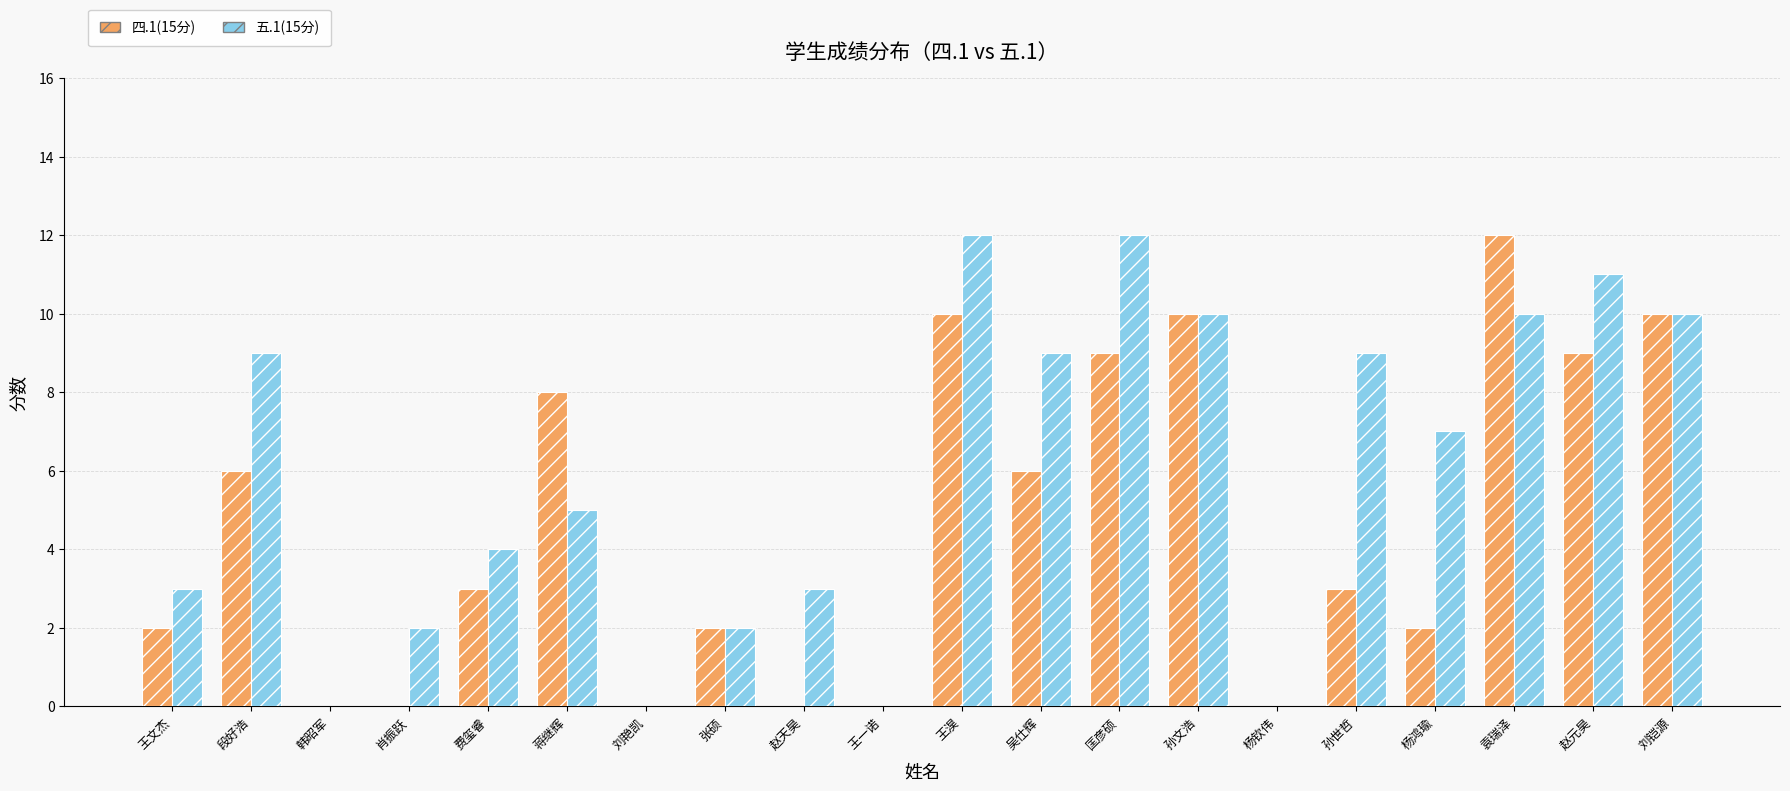

Is it true that 五.1(15分) equals 19 at 赵元昊?

False